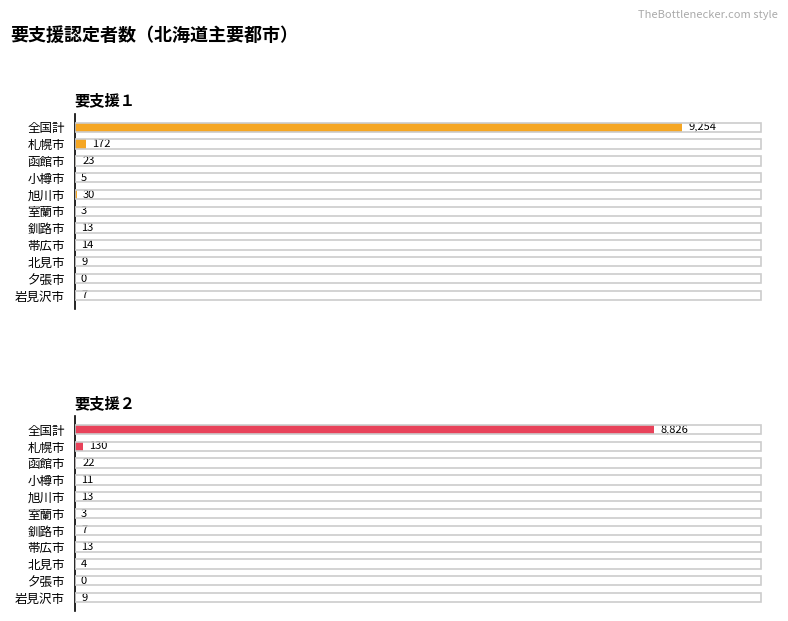

Rank the series by their average value, from highest to lowest.

要支援１, 要支援２